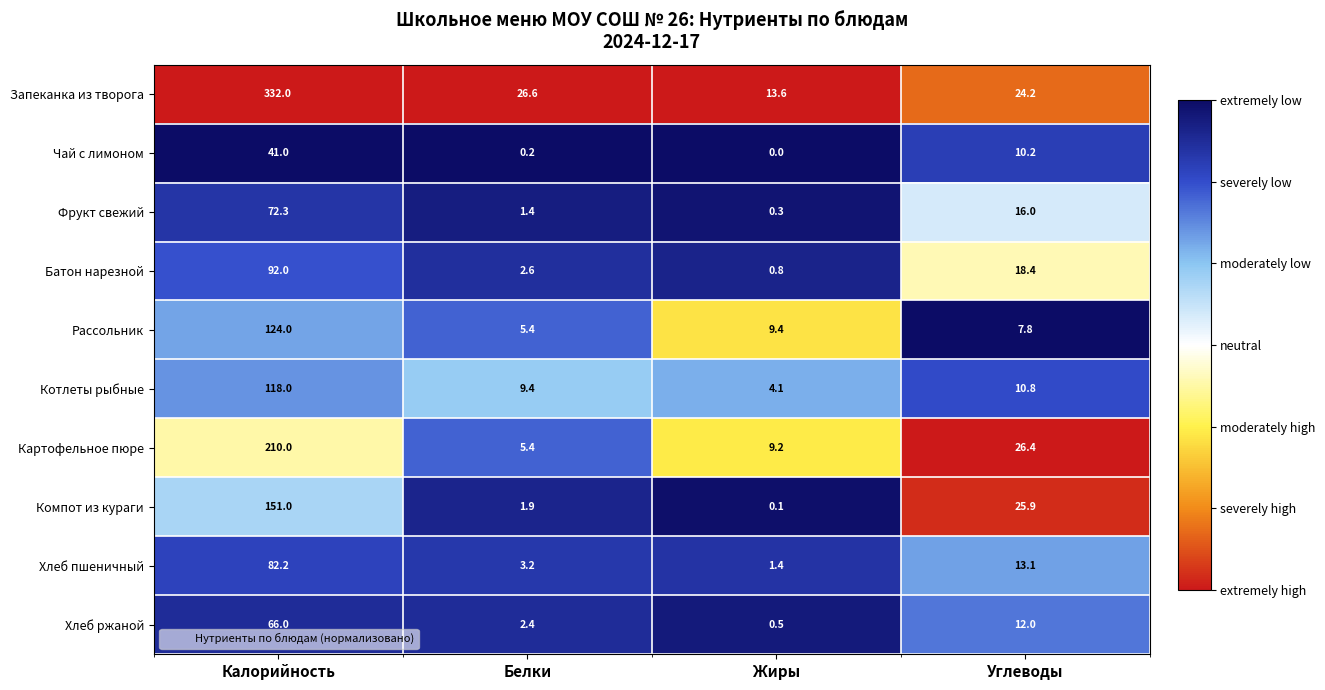

Which category has the lowest value across all series?

Жиры